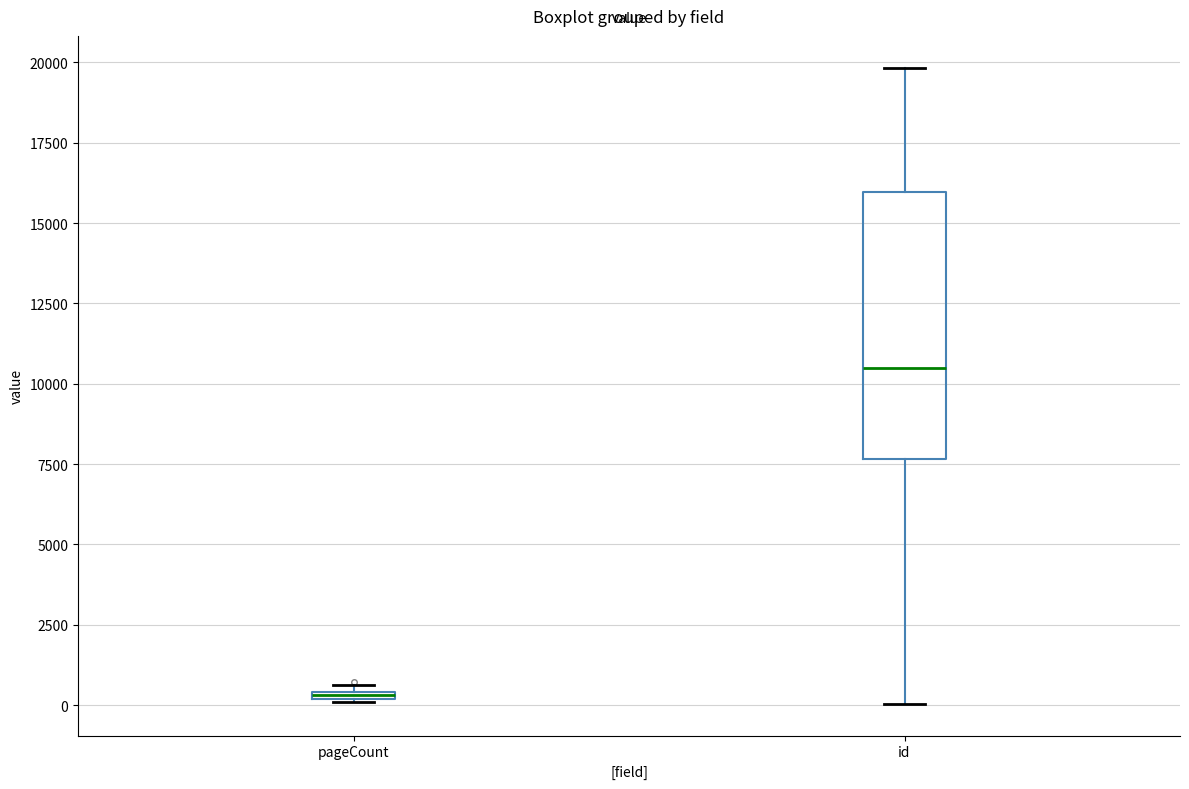

Which box is the tallest, from its lower edge to its upper edge?

id